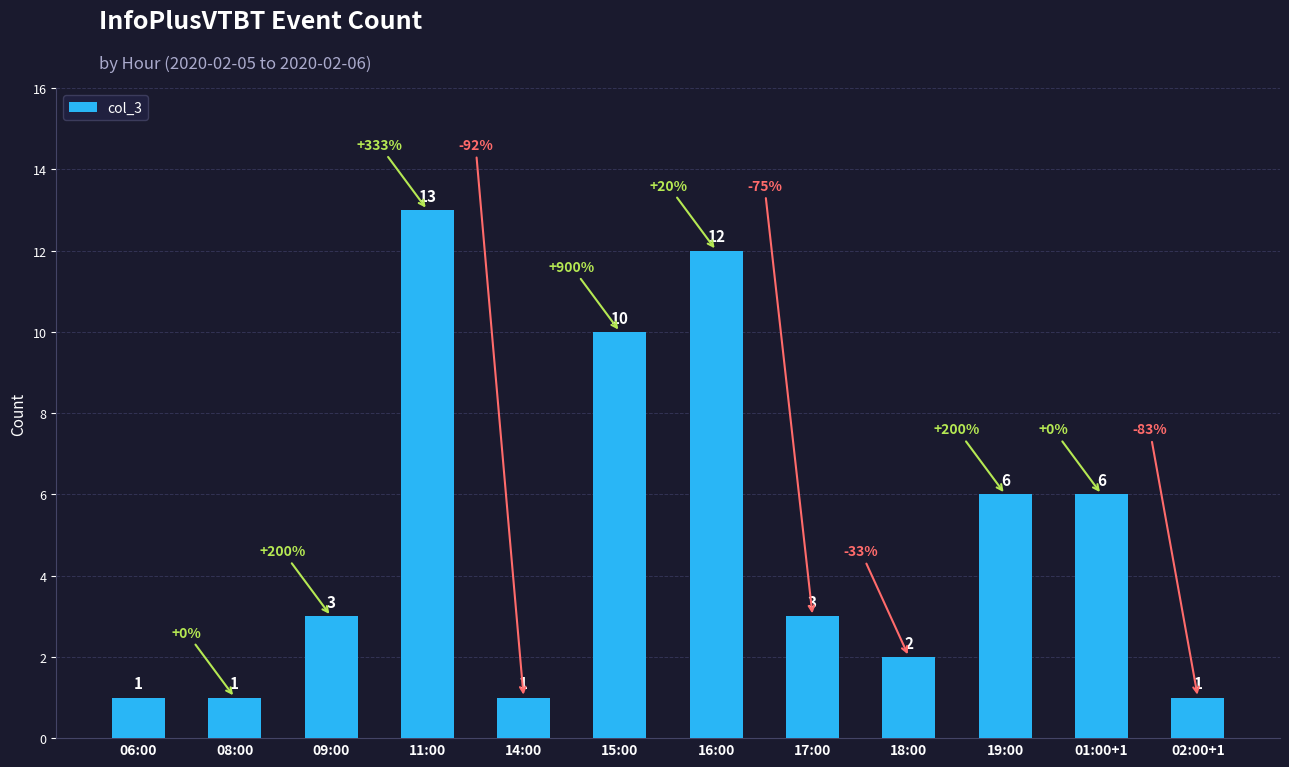

What is the sum of all values?

59